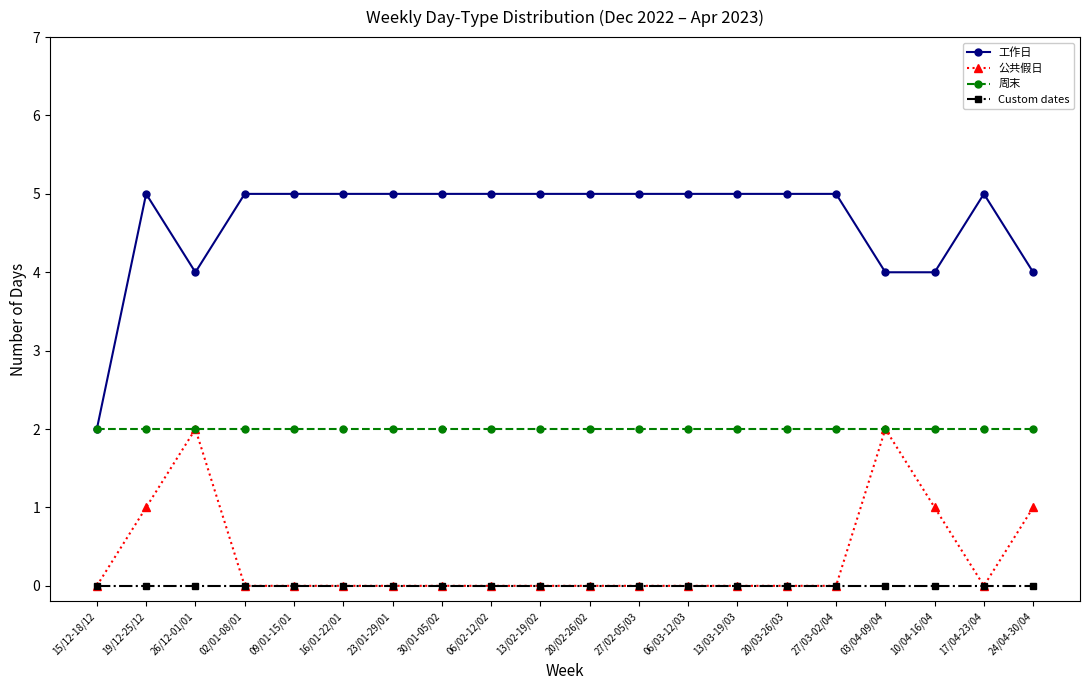

Reading right to left, transcribe all the data shown in this chart.

工作日: 24/04-30/04=4	17/04-23/04=5	10/04-16/04=4	03/04-09/04=4	27/03-02/04=5	20/03-26/03=5	13/03-19/03=5	06/03-12/03=5	27/02-05/03=5	20/02-26/02=5	13/02-19/02=5	06/02-12/02=5	30/01-05/02=5	23/01-29/01=5	16/01-22/01=5	09/01-15/01=5	02/01-08/01=5	26/12-01/01=4	19/12-25/12=5	15/12-18/12=2
公共假日: 24/04-30/04=1	17/04-23/04=0	10/04-16/04=1	03/04-09/04=2	27/03-02/04=0	20/03-26/03=0	13/03-19/03=0	06/03-12/03=0	27/02-05/03=0	20/02-26/02=0	13/02-19/02=0	06/02-12/02=0	30/01-05/02=0	23/01-29/01=0	16/01-22/01=0	09/01-15/01=0	02/01-08/01=0	26/12-01/01=2	19/12-25/12=1	15/12-18/12=0
周末: 24/04-30/04=2	17/04-23/04=2	10/04-16/04=2	03/04-09/04=2	27/03-02/04=2	20/03-26/03=2	13/03-19/03=2	06/03-12/03=2	27/02-05/03=2	20/02-26/02=2	13/02-19/02=2	06/02-12/02=2	30/01-05/02=2	23/01-29/01=2	16/01-22/01=2	09/01-15/01=2	02/01-08/01=2	26/12-01/01=2	19/12-25/12=2	15/12-18/12=2
Custom dates: 24/04-30/04=0	17/04-23/04=0	10/04-16/04=0	03/04-09/04=0	27/03-02/04=0	20/03-26/03=0	13/03-19/03=0	06/03-12/03=0	27/02-05/03=0	20/02-26/02=0	13/02-19/02=0	06/02-12/02=0	30/01-05/02=0	23/01-29/01=0	16/01-22/01=0	09/01-15/01=0	02/01-08/01=0	26/12-01/01=0	19/12-25/12=0	15/12-18/12=0